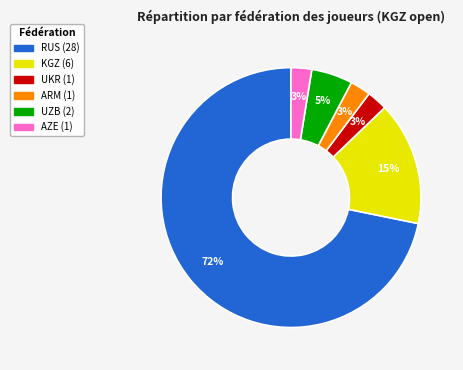

Is the sum of AZE and KGZ greater than half?

No